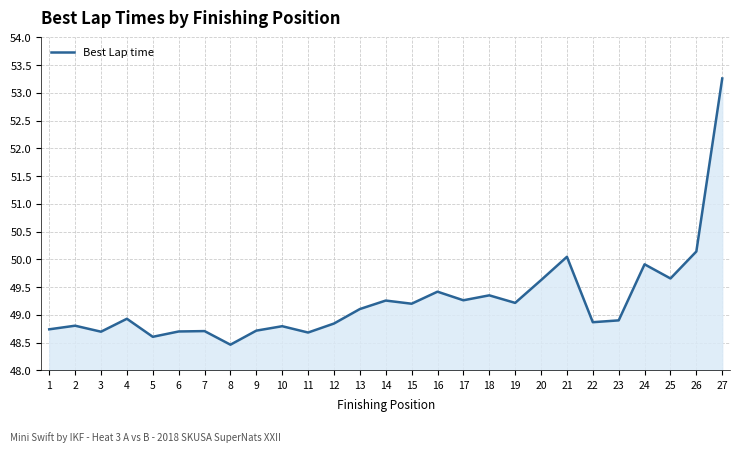

What is the maximum value shown in the chart?

53.3